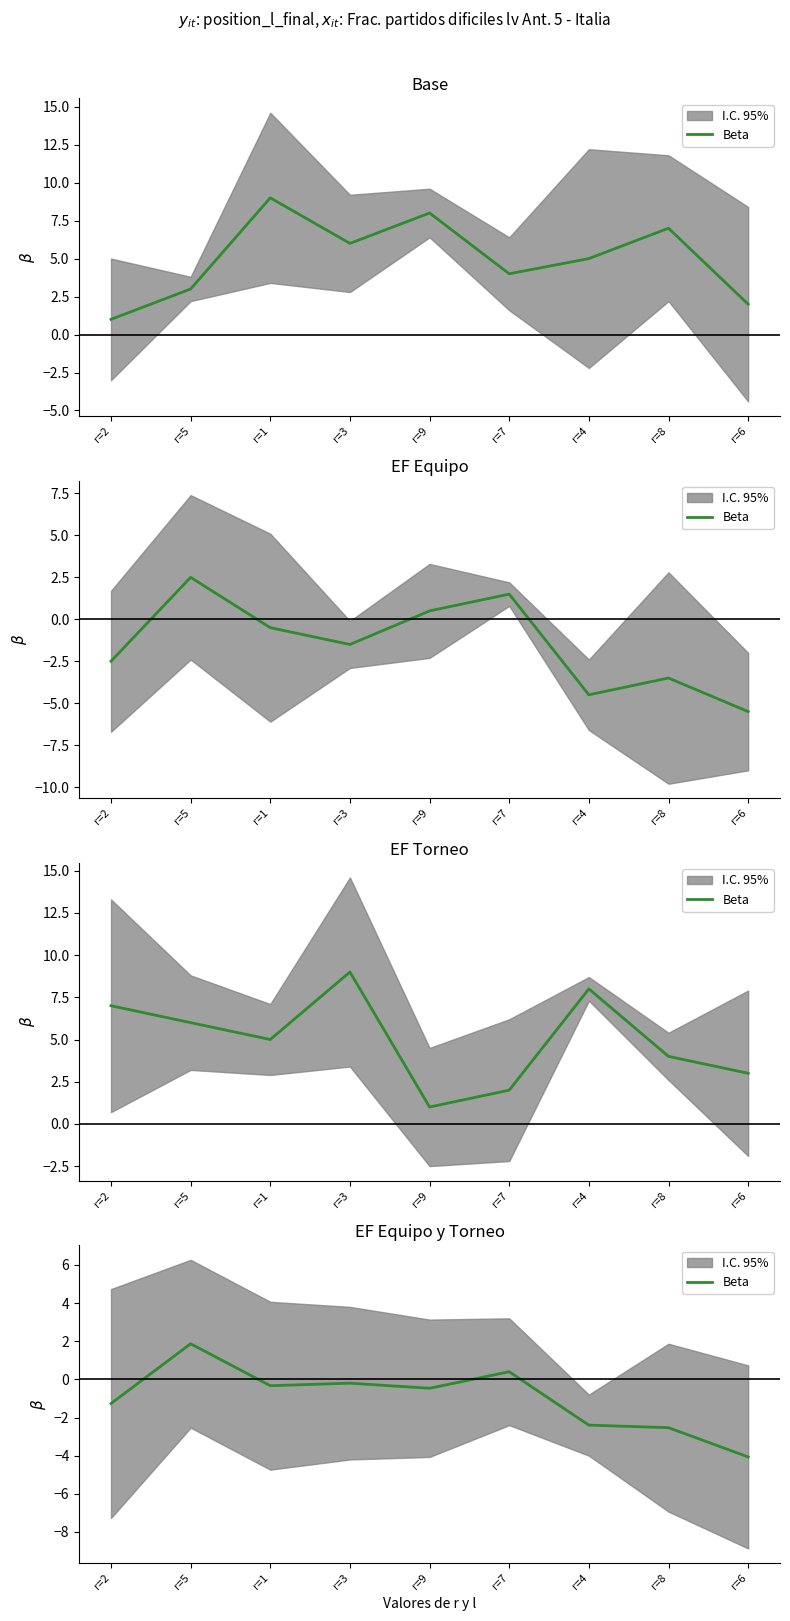

Which label corresponds to the smallest value in the chart?

r=6